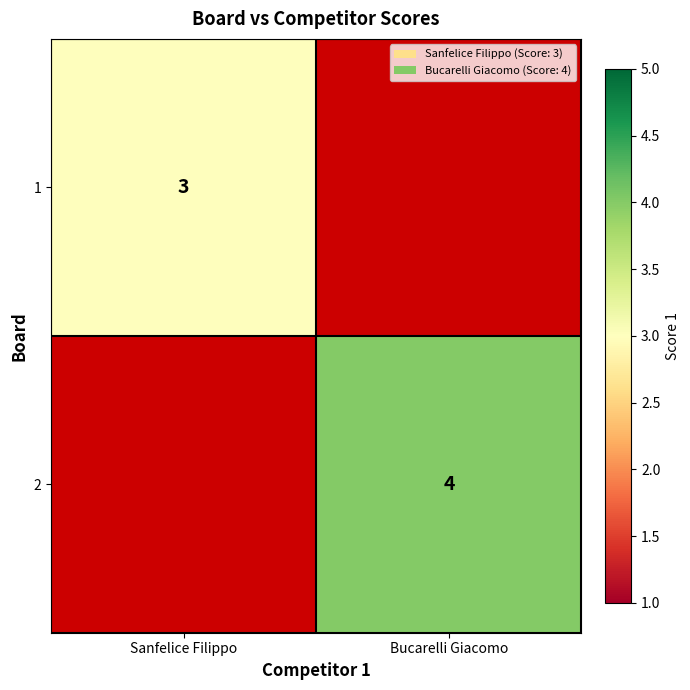

How many distinct data groups are displayed?

2